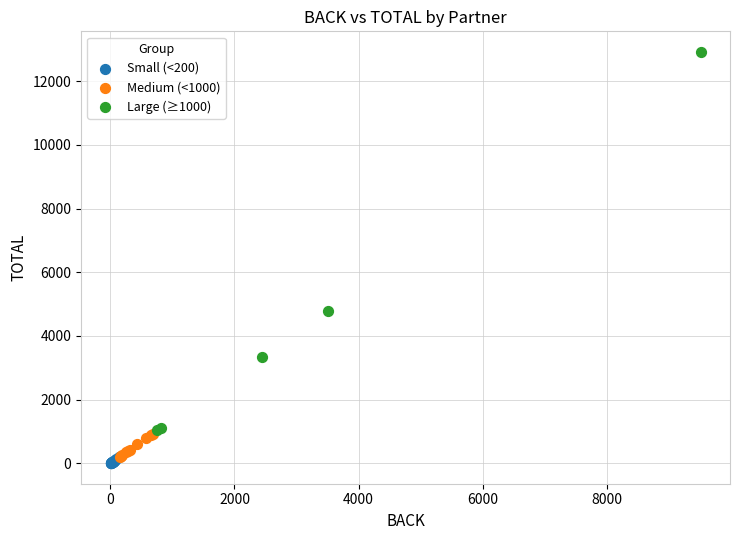

Which series has the largest Y range (max minus min)?

Large (≥1000)